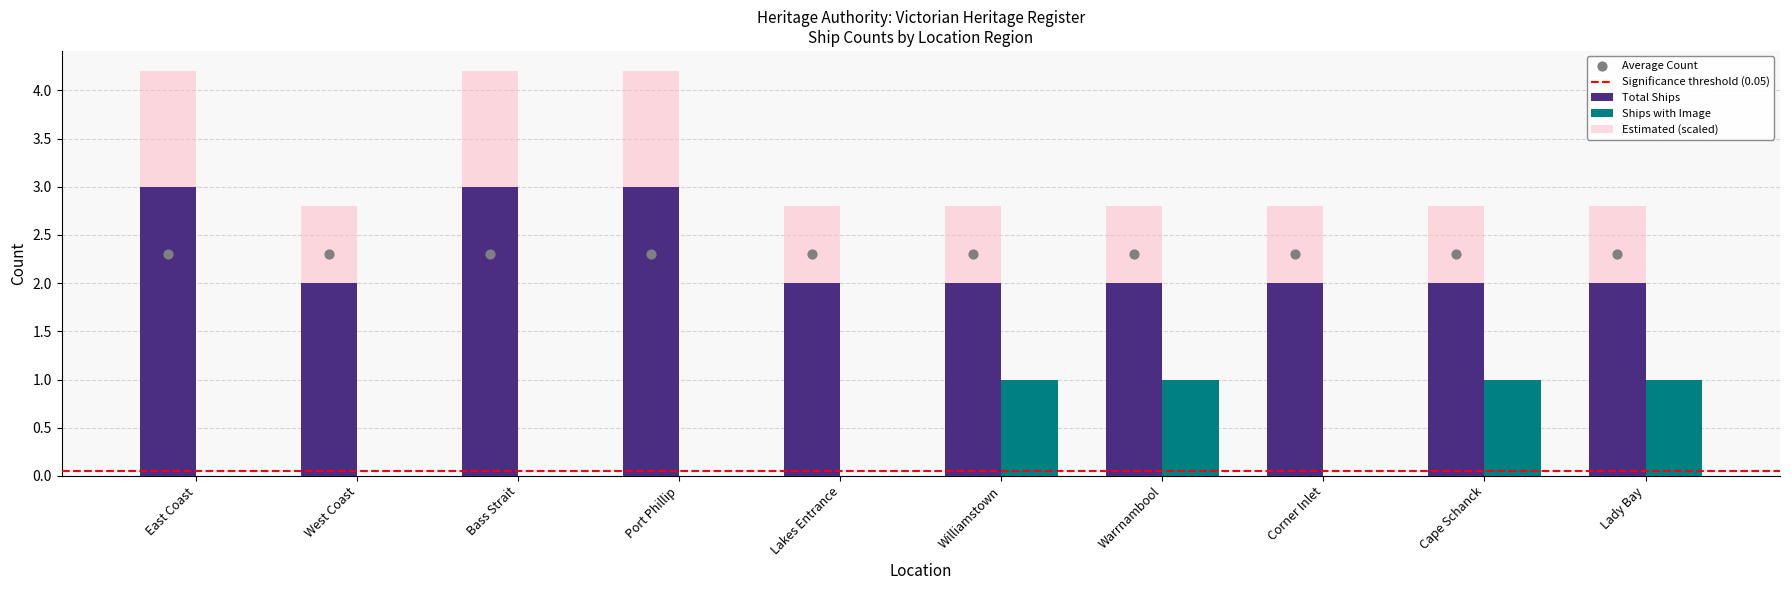

What is the approximate value of Total Ships at Lady Bay?

2.0